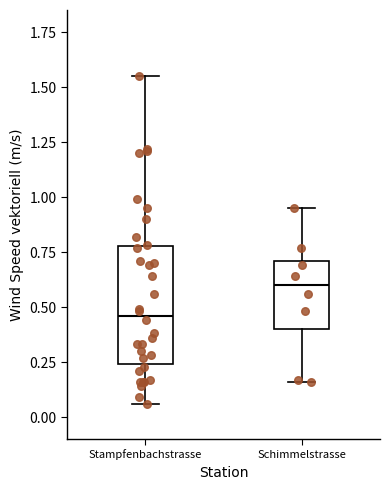

Which box has the lowest median line?

Stampfenbachstrasse